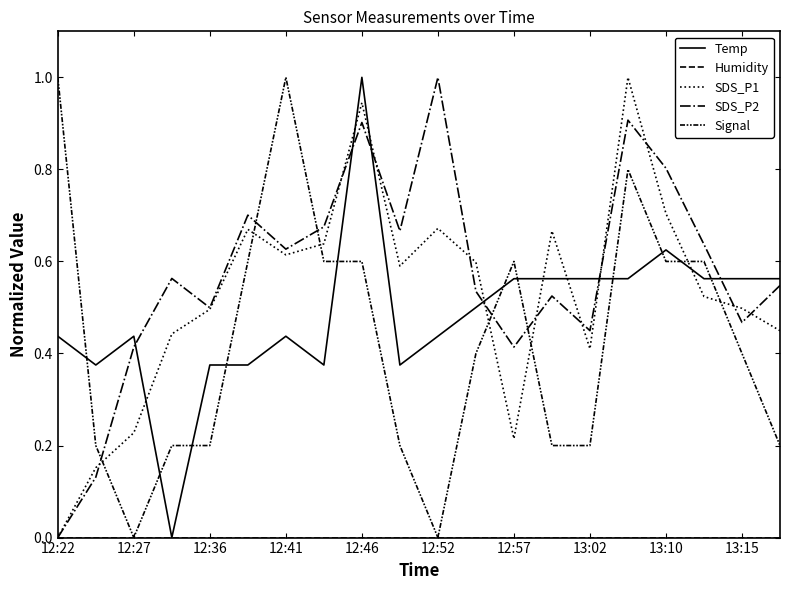

How many lines are shown in the chart?

5